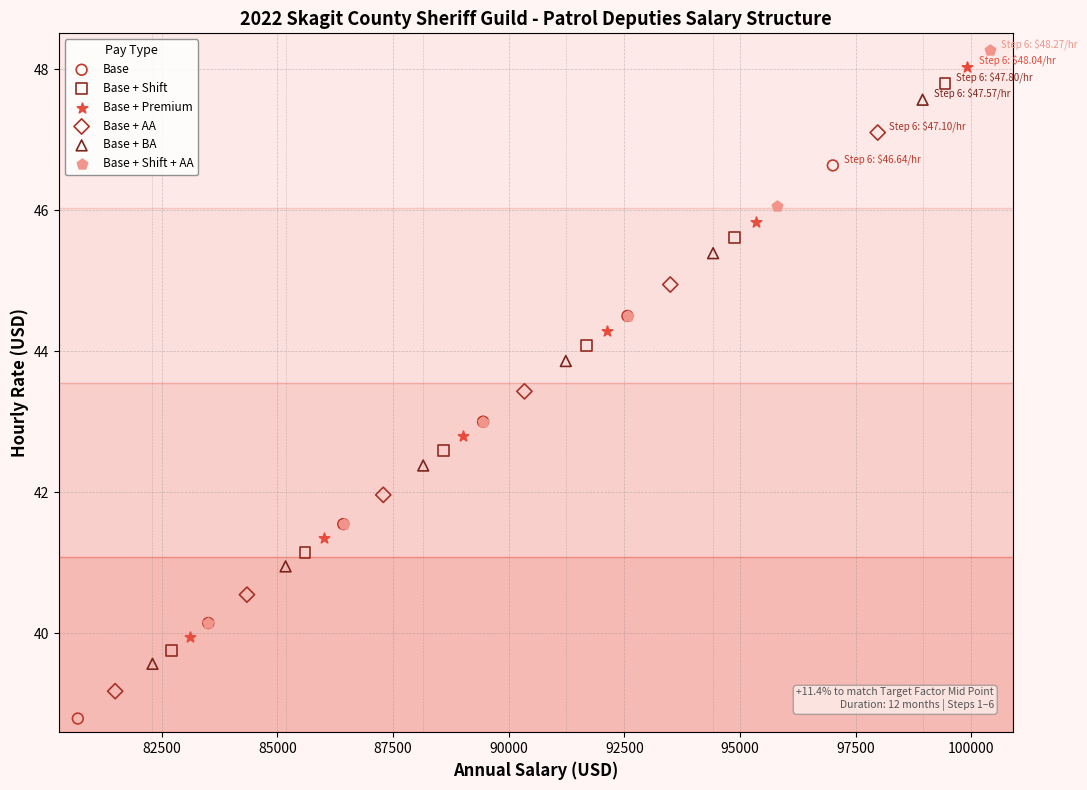

Which series has the largest Y range (max minus min)?

Base + Shift + AA